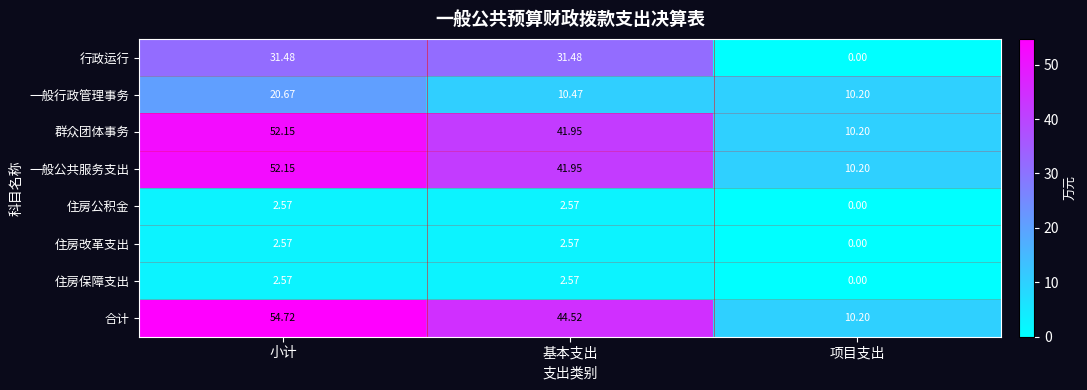

What is the maximum value shown in the chart?

54.7